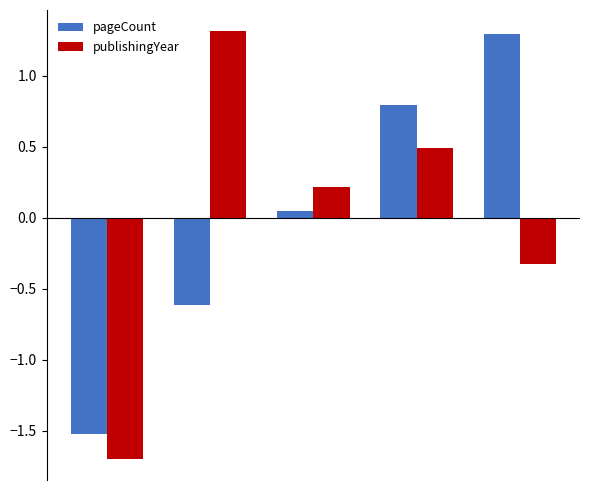

How many data points in publishingYear are less than 0?

2